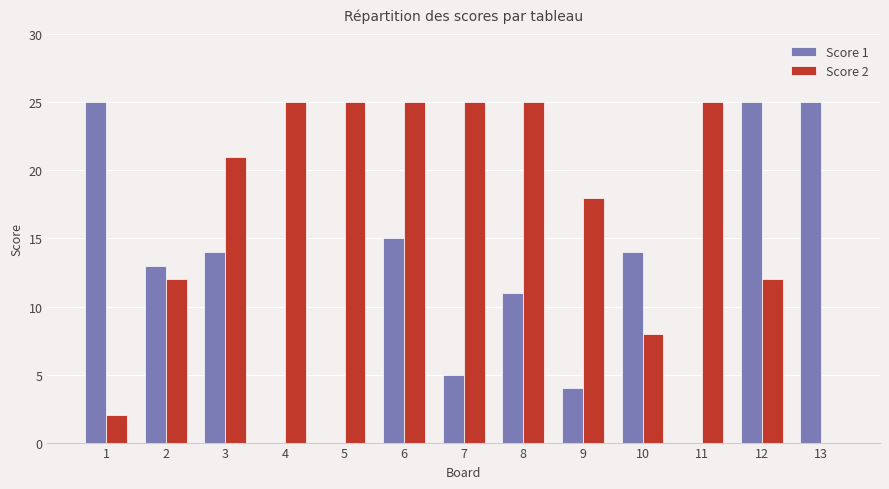

Reading left to right, list all the values displayed in this chart.

Score 1: 25	13	14	0	0	15	5	11	4	14	0	25	25
Score 2: 2	12	21	25	25	25	25	25	18	8	25	12	0